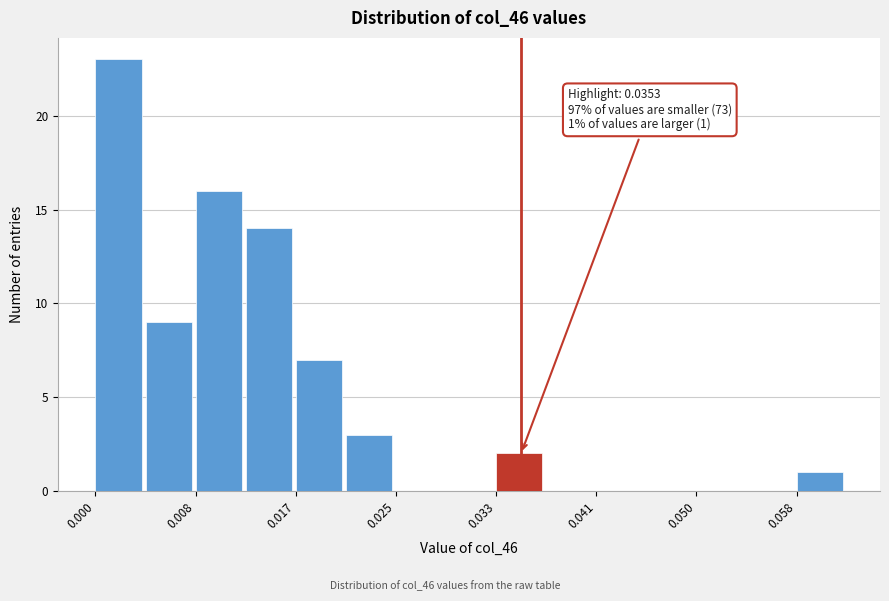

Which range on the x-axis has the tallest bar?

0.000 to 0.004